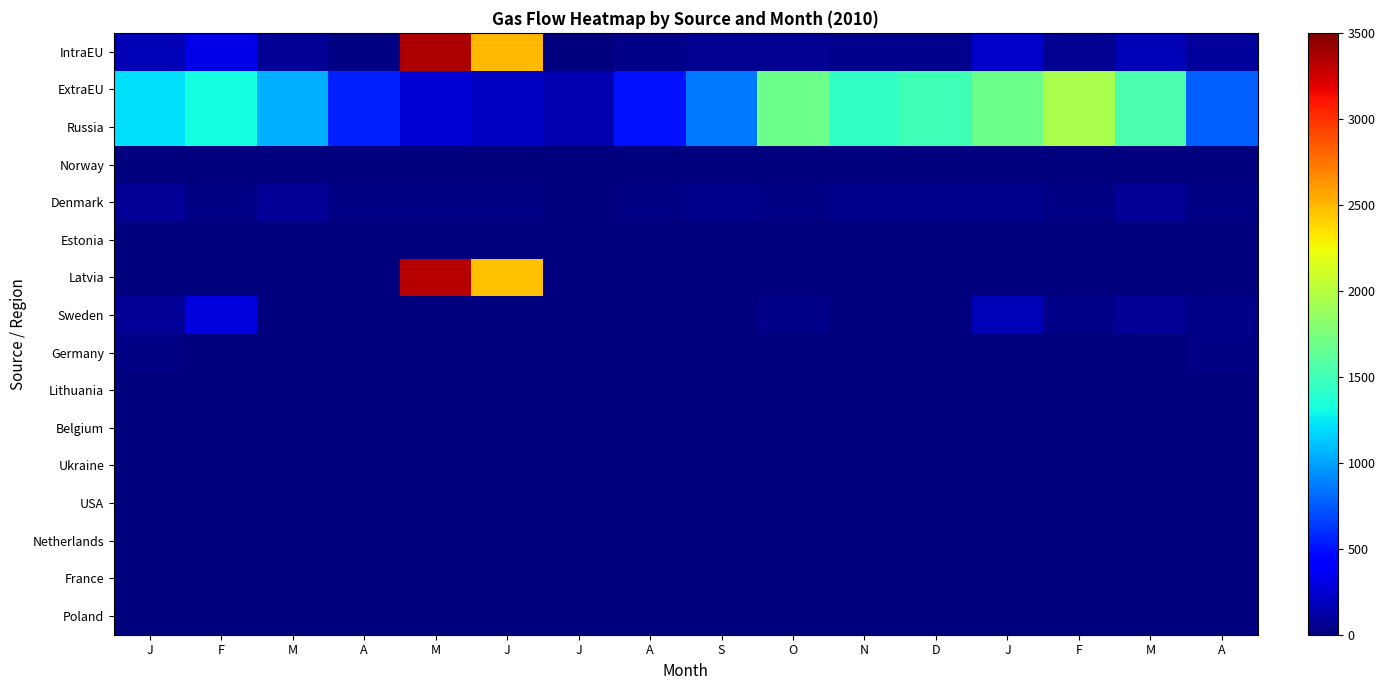

Reading left to right, list all the values displayed in this chart.

IntraEU: J=172.9	F=324.2	M=80.6	A=25.9	M=3353.2	J=2499.1	J=0.0	A=30.7	S=62.4	O=65.7	N=51.6	D=52.2	J=220.1	F=56.4	M=165.8	A=86.8
ExtraEU: J=1206.5	F=1313.7	M=1050.2	A=554.6	M=261.0	J=215.3	J=151.9	A=493.7	S=860.5	O=1689.9	N=1443.5	D=1503.5	J=1687.1	F=1947.6	M=1543.6	A=778.8
Russia: J=1206.5	F=1313.5	M=1050.0	A=554.6	M=261.0	J=214.6	J=151.9	A=493.7	S=860.5	O=1689.9	N=1443.5	D=1503.5	J=1687.1	F=1947.6	M=1543.6	A=778.8
Norway: J=0.0	F=0.0	M=0.0	A=0.0	M=0.0	J=0.0	J=0.0	A=0.0	S=0.0	O=0.0	N=0.0	D=0.0	J=0.0	F=0.0	M=0.0	A=0.0
Denmark: J=79.4	F=25.5	M=80.5	A=25.8	M=26.3	J=25.7	J=0.0	A=26.3	S=51.0	O=26.1	N=51.6	D=51.8	J=51.5	F=25.7	M=78.1	A=25.2
Estonia: J=0.0	F=0.0	M=0.0	A=0.0	M=2.4	J=1.1	J=0.0	A=0.0	S=0.0	O=0.0	N=0.0	D=0.0	J=0.2	F=0.0	M=7.9	A=0.0
Latvia: J=0.0	F=0.0	M=0.0	A=0.0	M=3324.1	J=2472.3	J=0.0	A=0.0	S=0.0	O=0.0	N=0.0	D=0.0	J=0.0	F=2.9	M=0.0	A=0.0
Sweden: J=71.5	F=298.7	M=0.0	A=0.0	M=0.4	J=0.0	J=0.0	A=0.0	S=8.4	O=39.6	N=0.0	D=0.0	J=168.4	F=27.8	M=78.9	A=40.4
Germany: J=22.0	F=0.0	M=0.1	A=0.0	M=0.0	J=0.0	J=0.0	A=4.4	S=3.0	O=0.0	N=0.0	D=0.4	J=0.0	F=0.0	M=0.9	A=21.2
Lithuania: J=0.0	F=0.0	M=0.0	A=0.0	M=0.0	J=0.0	J=0.0	A=0.0	S=0.0	O=0.0	N=0.0	D=0.0	J=0.0	F=0.0	M=0.0	A=0.0
Belgium: J=0.0	F=0.0	M=0.0	A=0.0	M=0.0	J=0.0	J=0.0	A=0.0	S=0.0	O=0.0	N=0.0	D=0.0	J=0.0	F=0.0	M=0.0	A=0.0
Ukraine: J=0.0	F=0.0	M=0.0	A=0.0	M=0.0	J=0.0	J=0.0	A=0.0	S=0.0	O=0.0	N=0.0	D=0.0	J=0.0	F=0.0	M=0.0	A=0.0
USA: J=0.0	F=0.0	M=0.0	A=0.0	M=0.0	J=0.0	J=0.0	A=0.0	S=0.0	O=0.0	N=0.0	D=0.0	J=0.0	F=0.0	M=0.0	A=0.4
Netherlands: J=0.0	F=0.0	M=0.0	A=0.0	M=0.0	J=0.0	J=0.0	A=0.0	S=0.0	O=0.0	N=0.0	D=0.0	J=0.0	F=0.0	M=0.0	A=0.0
France: J=0.0	F=0.0	M=0.0	A=0.0	M=0.0	J=0.0	J=0.0	A=0.0	S=0.0	O=0.0	N=0.0	D=0.0	J=0.0	F=0.0	M=0.0	A=0.0
Poland: J=0.0	F=0.0	M=0.0	A=0.0	M=0.0	J=0.0	J=0.0	A=0.0	S=0.0	O=0.0	N=0.0	D=0.0	J=0.0	F=0.0	M=0.0	A=0.2